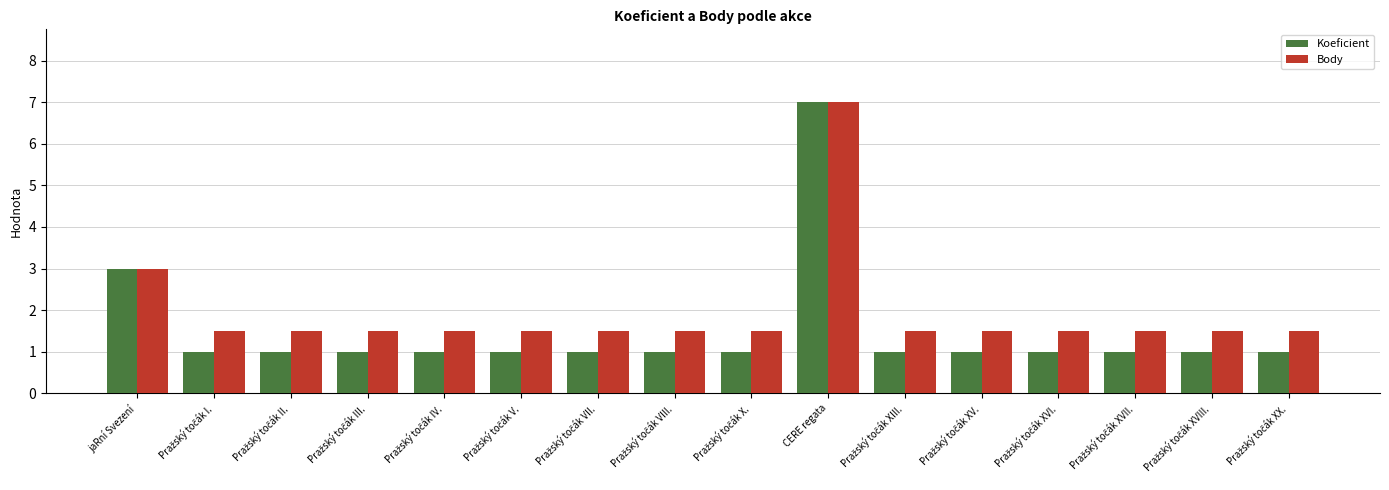

Reading left to right, list all the values displayed in this chart.

Koeficient: 3.0	1.0	1.0	1.0	1.0	1.0	1.0	1.0	1.0	7.0	1.0	1.0	1.0	1.0	1.0	1.0
Body: 3.0	1.5	1.5	1.5	1.5	1.5	1.5	1.5	1.5	7.0	1.5	1.5	1.5	1.5	1.5	1.5